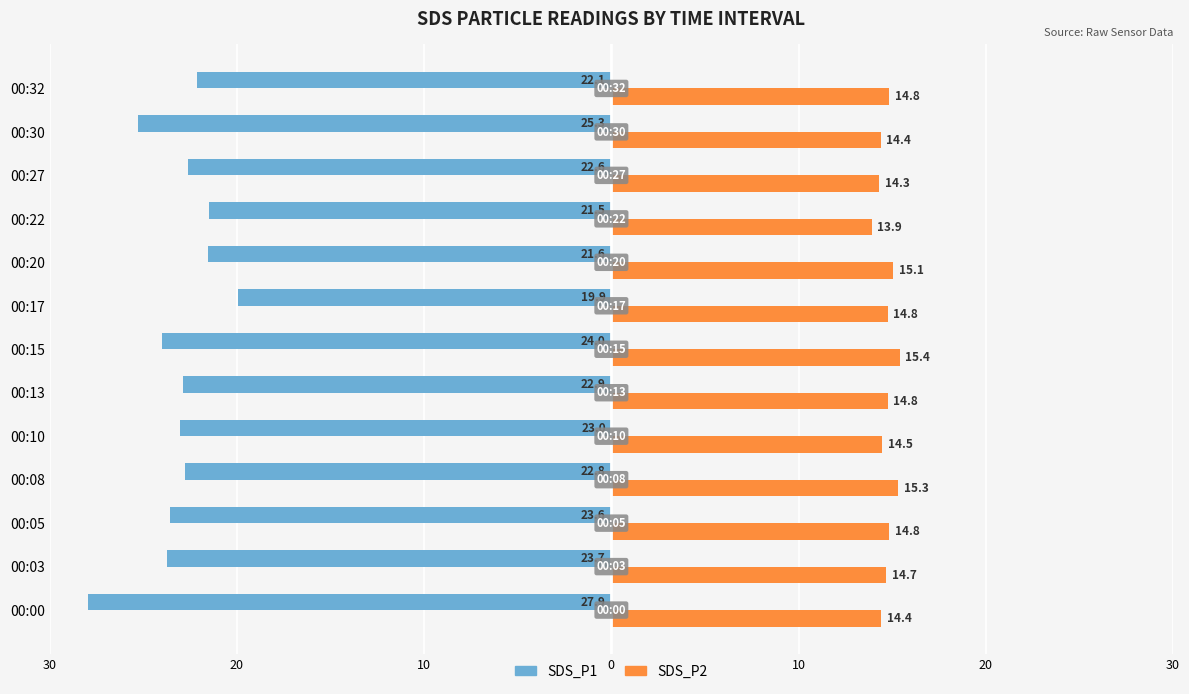

What are all the series names shown in the legend?

SDS_P1, SDS_P2